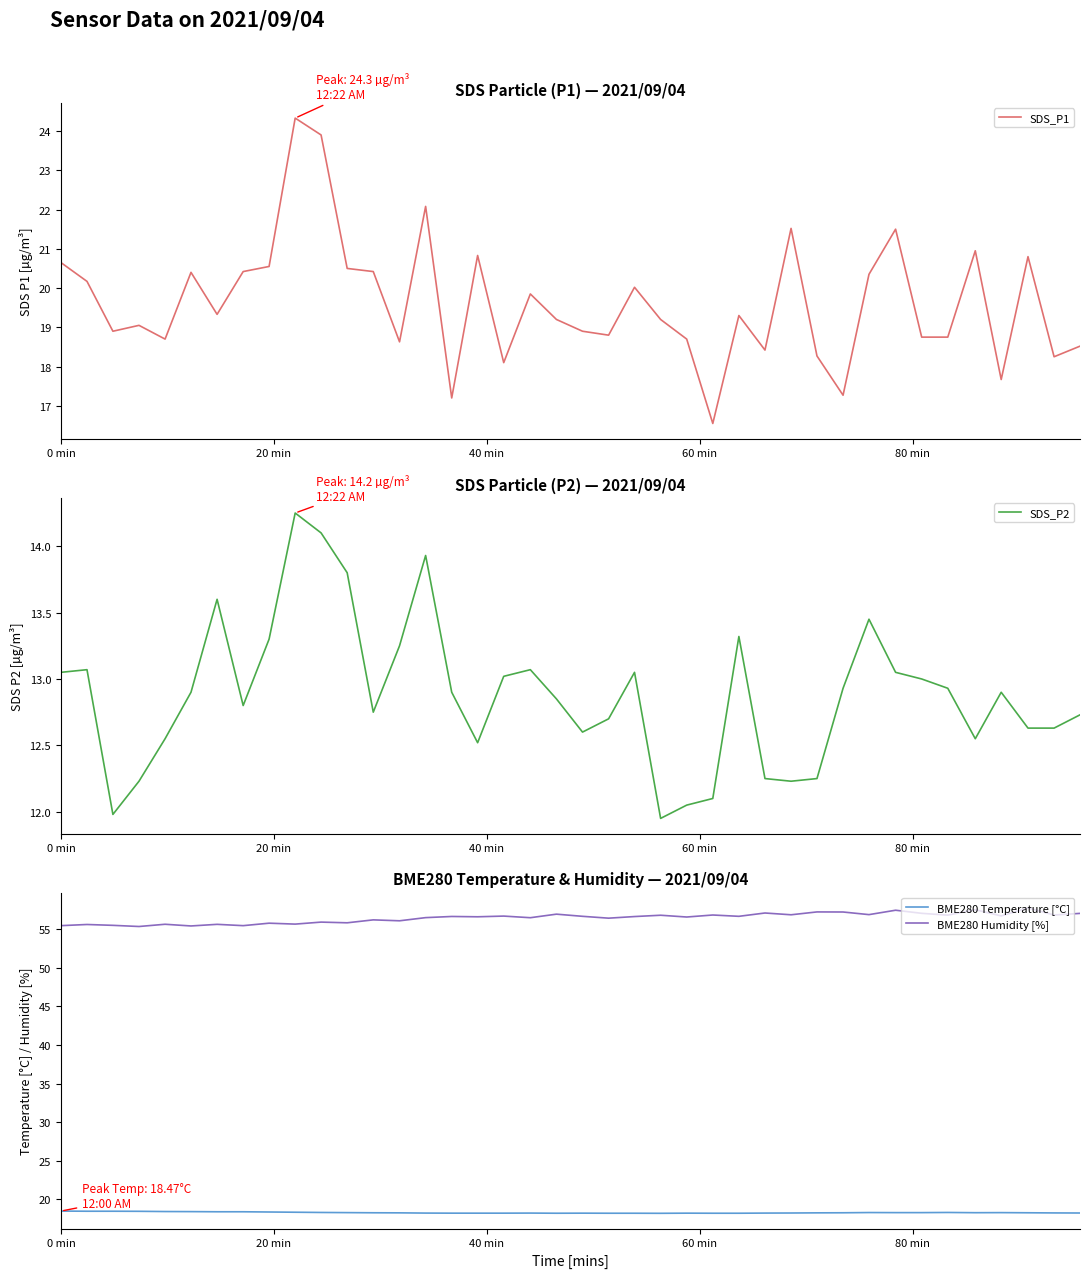

True or false: BME280 Humidity [%] and BME280 Temperature [°C] intersect in this chart.

False